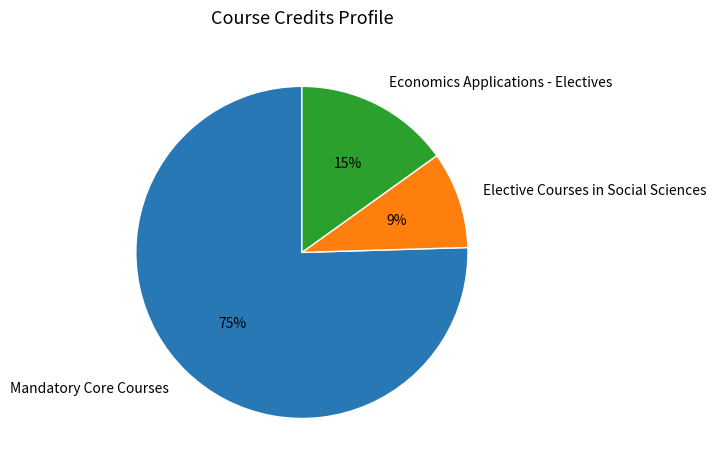

Is the sum of Mandatory Core Courses and Elective Courses in Social Sciences greater than half?

Yes